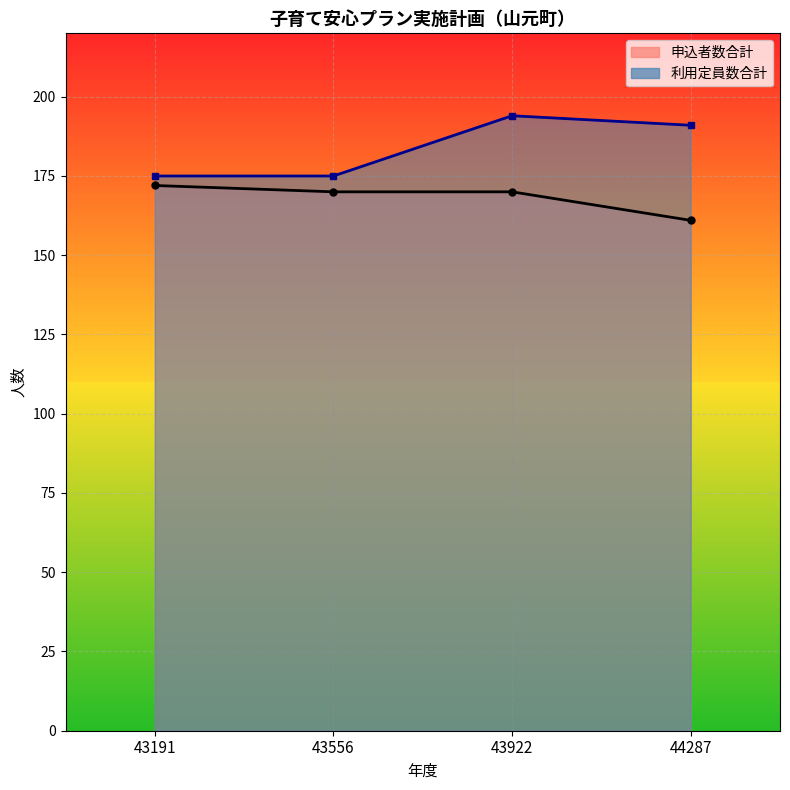

What are all the series names shown in the legend?

申込者数合計, 利用定員数合計